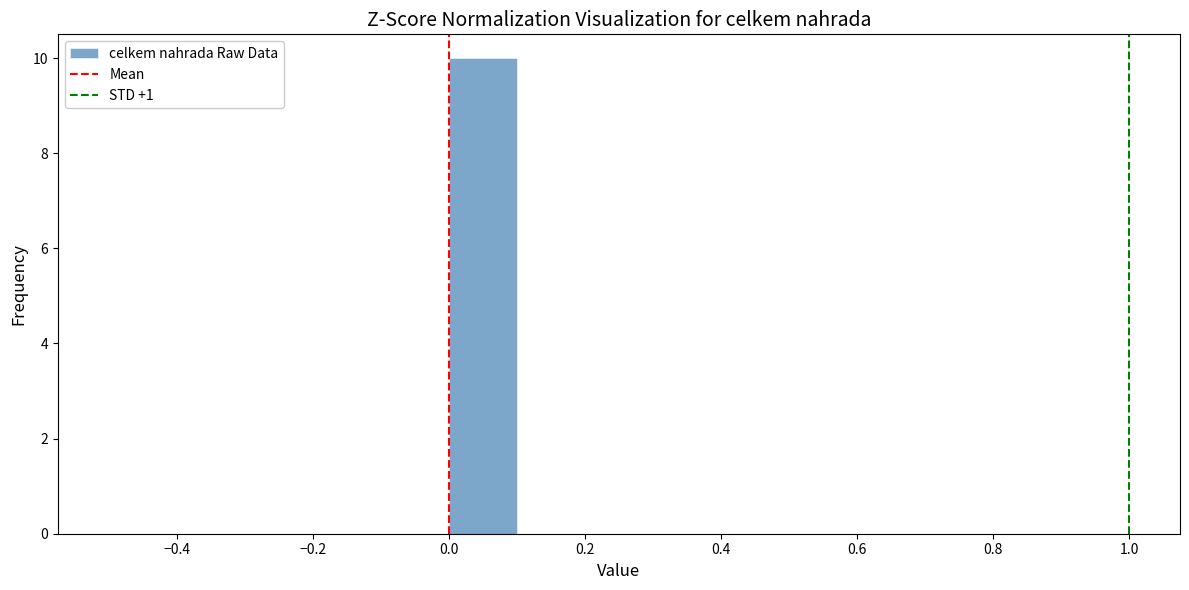

Reading left to right, list every bar in this chart as the range it spans on the x-axis followed by its height. The values are not printed on the chart, so give them approximately, as read against the axis.

-0.5 to -0.4: 0
-0.4 to -0.3: 0
-0.3 to -0.2: 0
-0.2 to -0.1: 0
-0.1 to 0.0: 0
0.0 to 0.1: 10
0.1 to 0.2: 0
0.2 to 0.3: 0
0.3 to 0.4: 0
0.4 to 0.5: 0